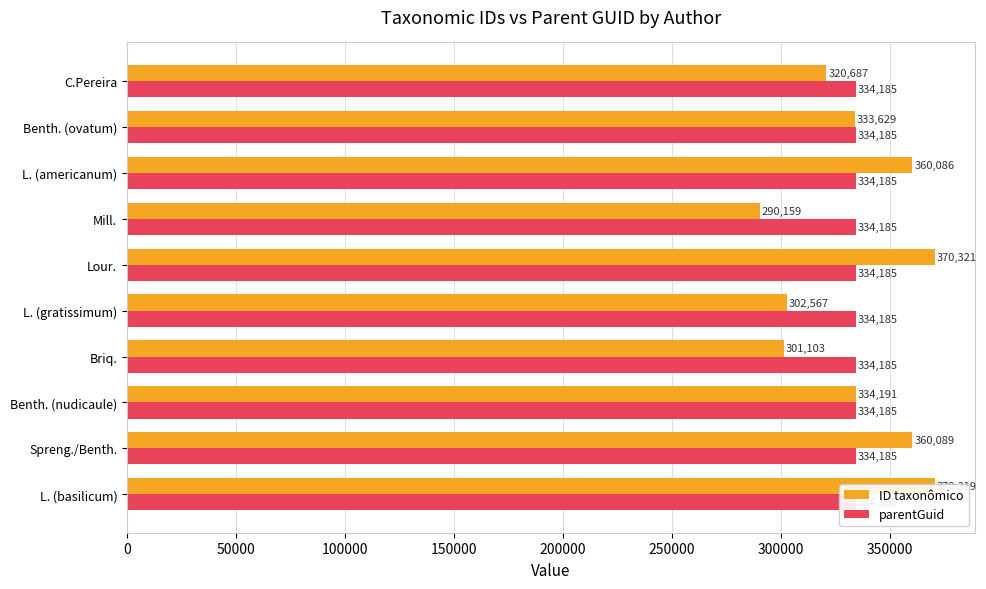

Which has a higher value, Benth. (nudicaule) or L. (americanum)?

L. (americanum)